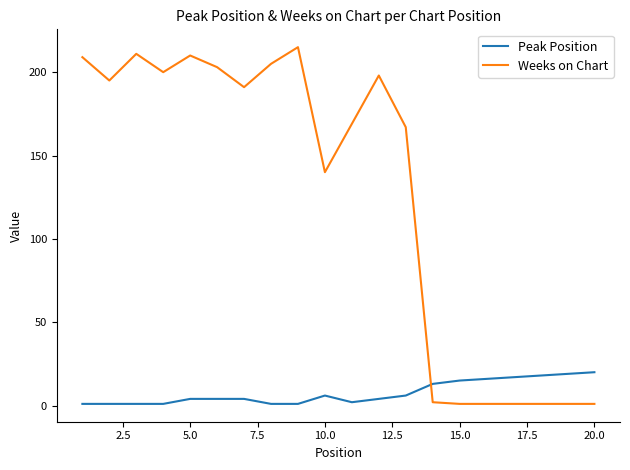

At how many categories does at least one series exceed 132?

13